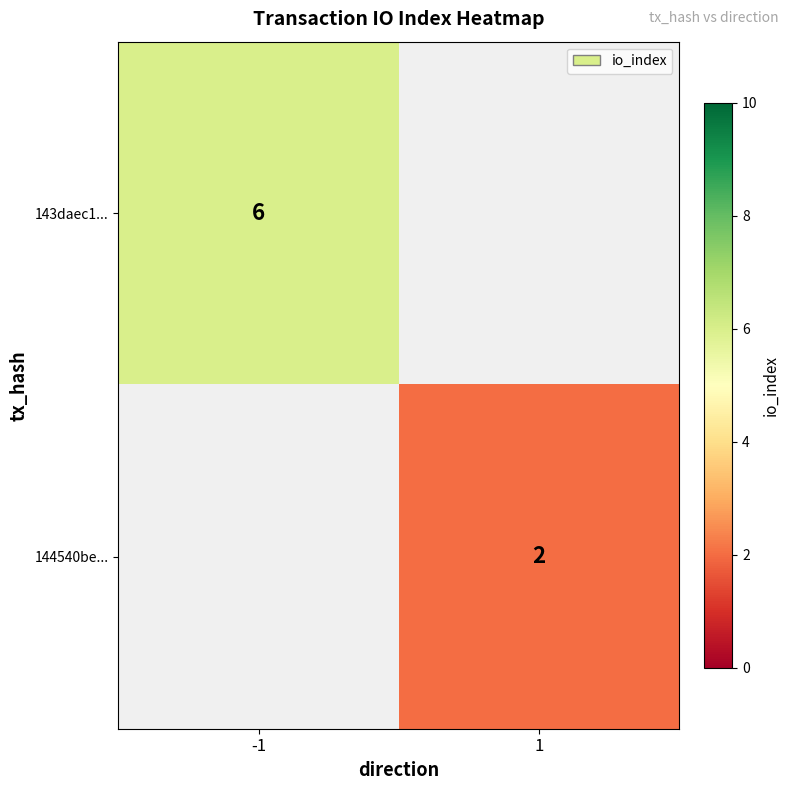

Is it true that 144540be... equals 2 at 1?

True